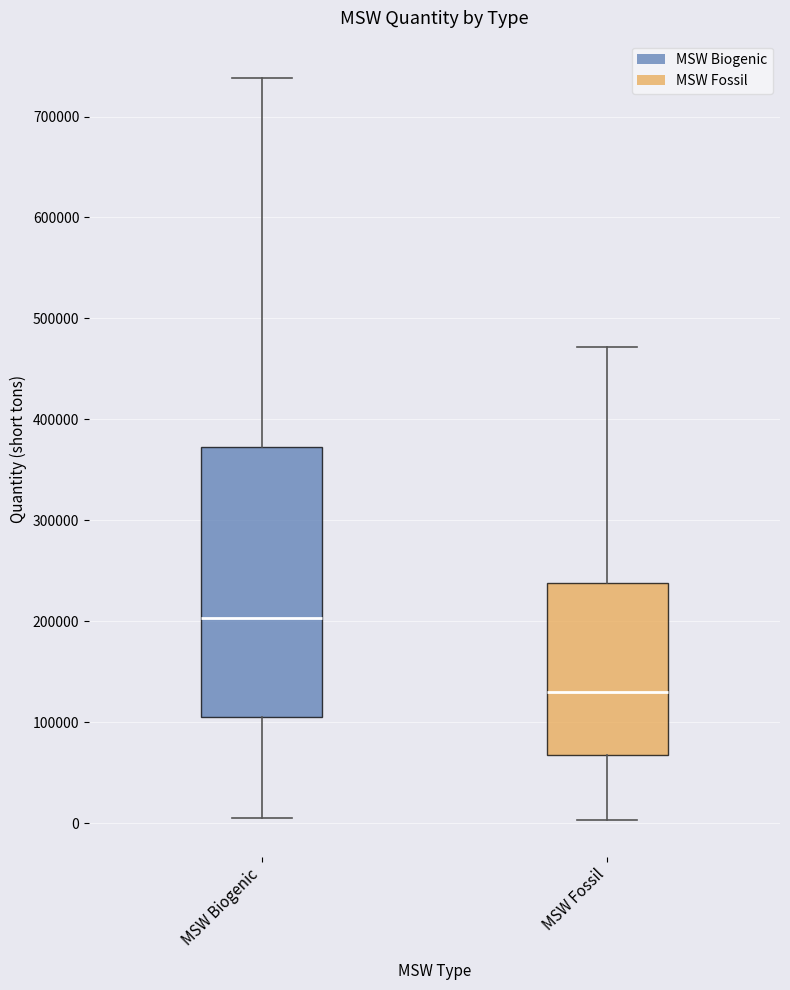

Reading left to right, transcribe this box plot: for each box, give where its median line is, the range the box spans, and where its two whiskers end, as read against the y-axis. The values are not printed on the chart, so give them approximately, as read against the axis.

MSW Biogenic: median 200000, box 110000 to 370000, whiskers 10000 to 740000
MSW Fossil: median 130000, box 70000 to 240000, whiskers 0 to 470000